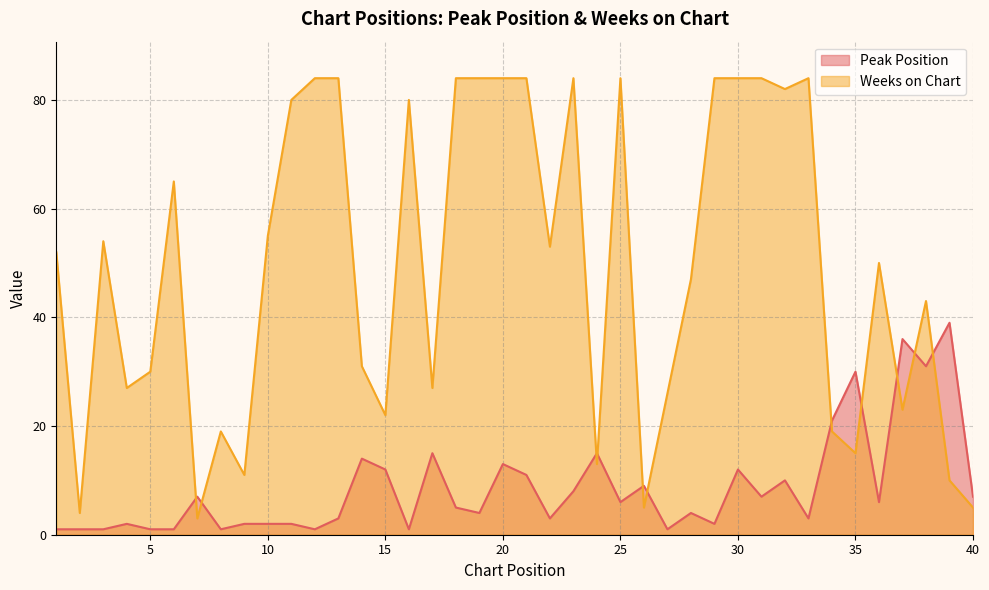

Between 29 and 24, which is larger?

24